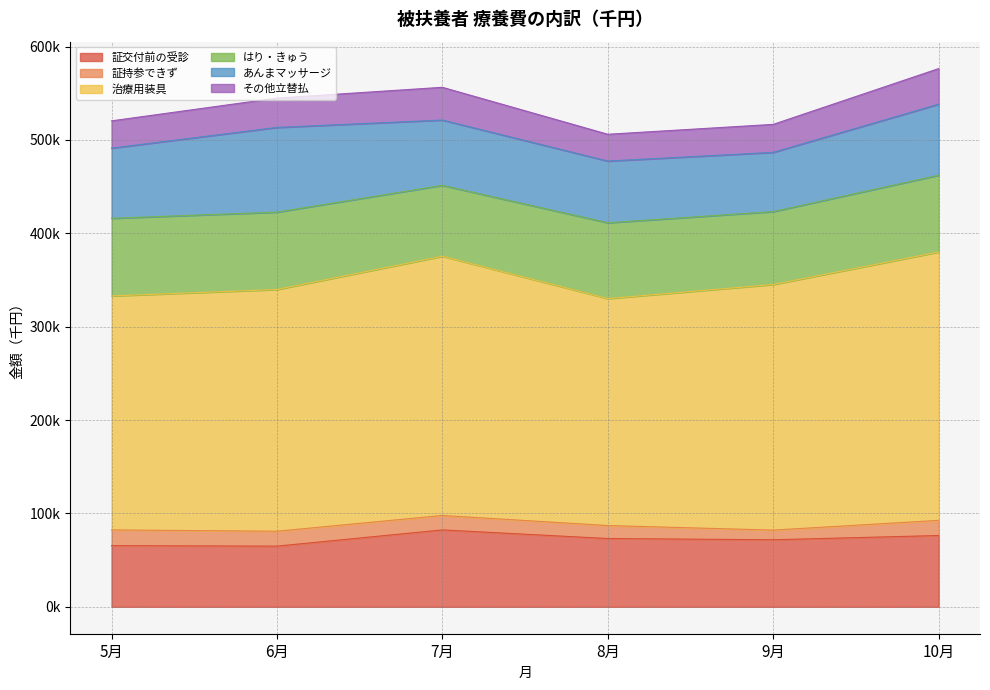

What is the total value across all series at 9月?

516668.4